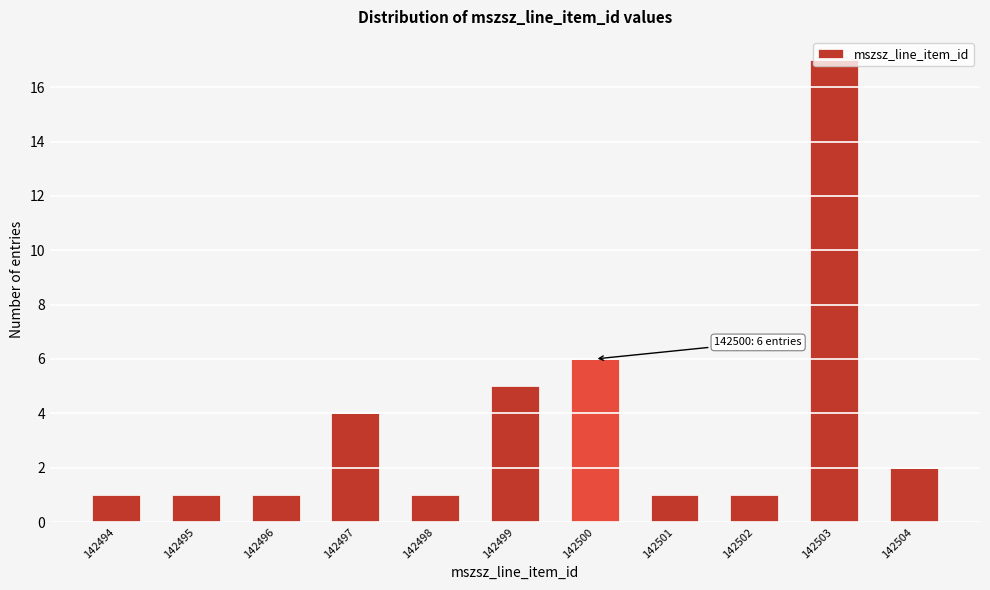

What is the average value?

4